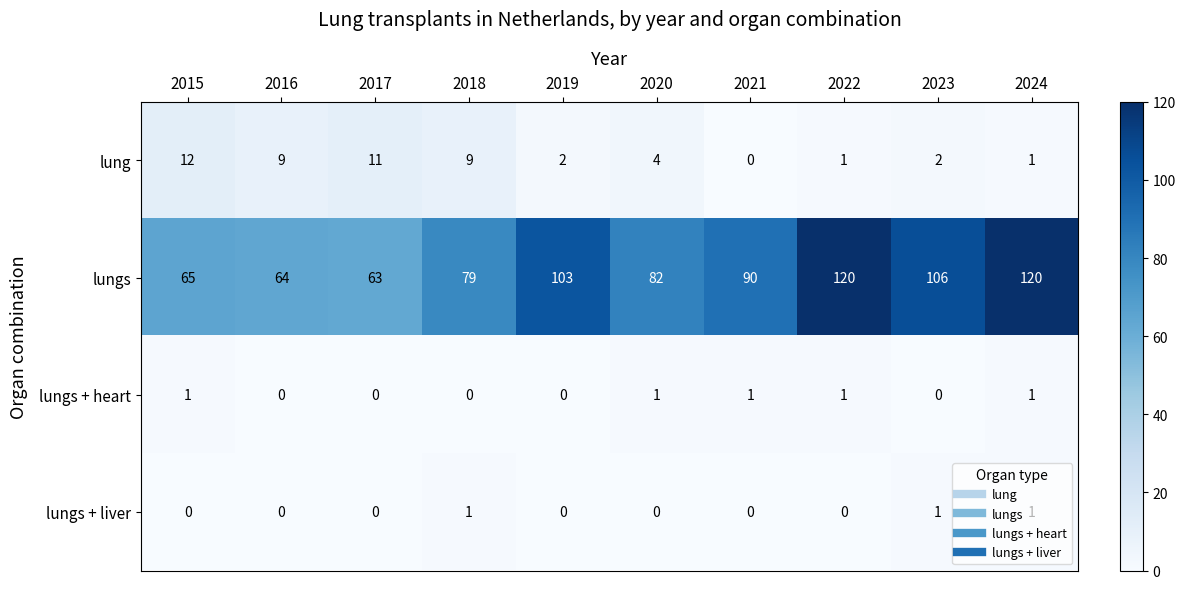

What is the greatest value displayed?

120